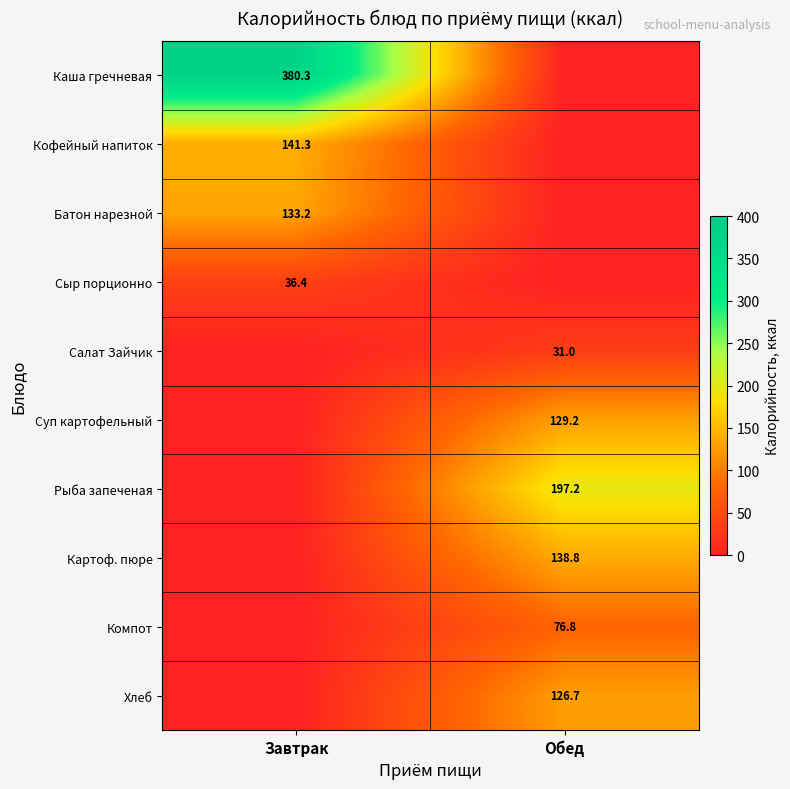

What is the difference between the highest and lowest values at Завтрак?

380.3